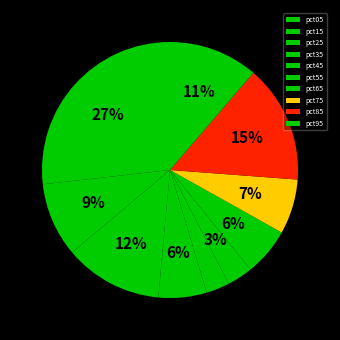

To the nearest percent, what is the difference between the pct95 and pct05 slice percentages?

16%